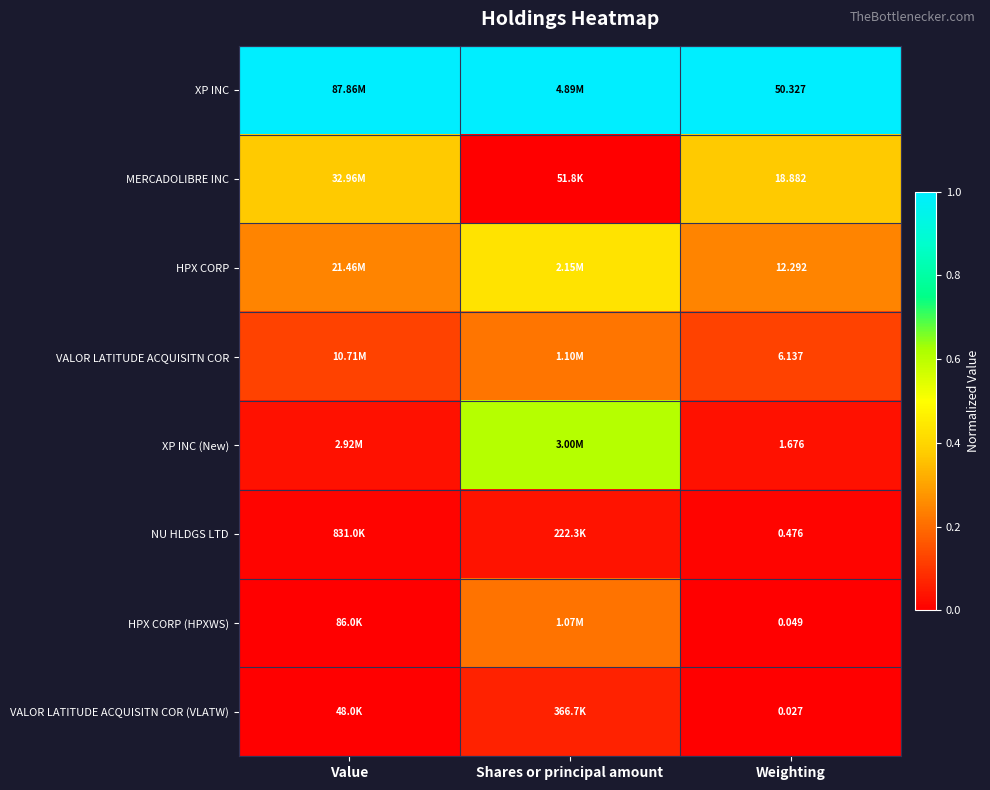

True or false: HPX CORP (HPXWS) has a value of 0.0 at Weighting.

True